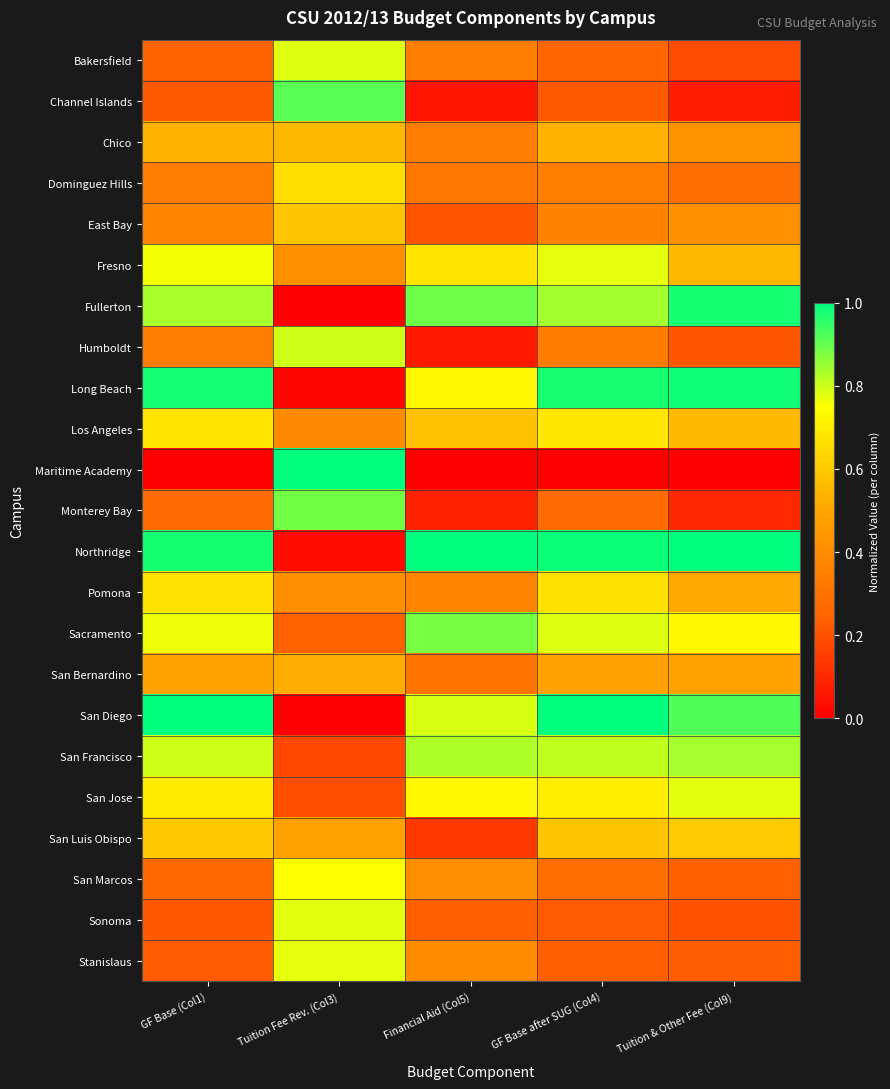

Which series has the widest spread of values?

Maritime Academy